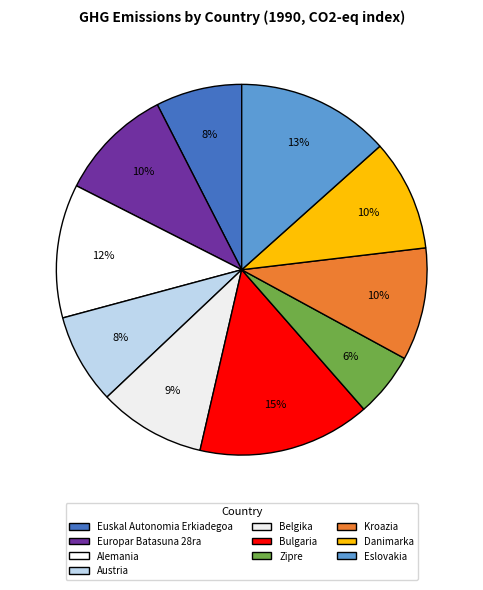

Is it true that Bulgaria is 7% of the pie?

False